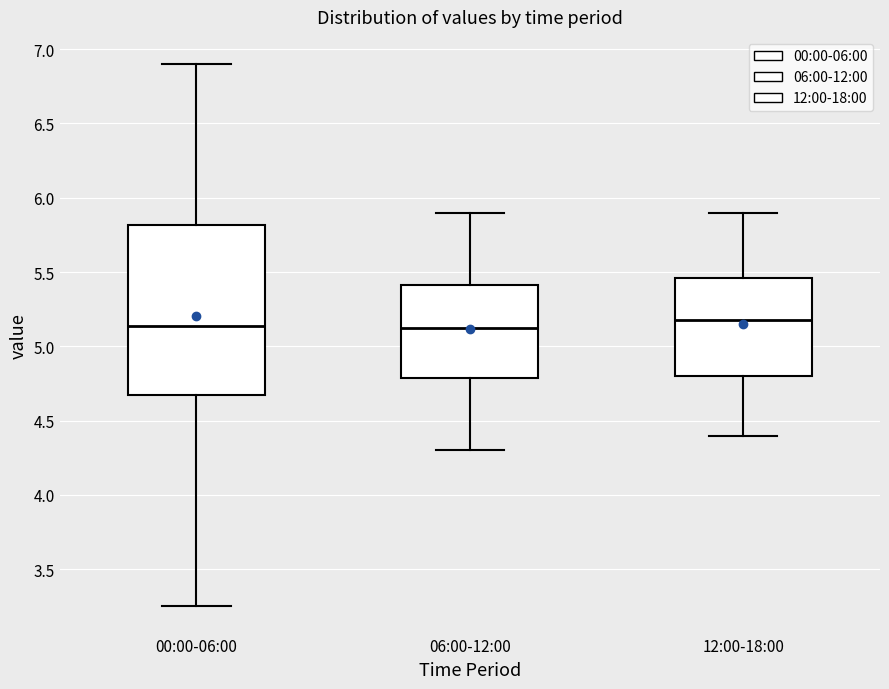

Comparing the boxes themselves (not the whiskers), which one is the tallest?

00:00-06:00